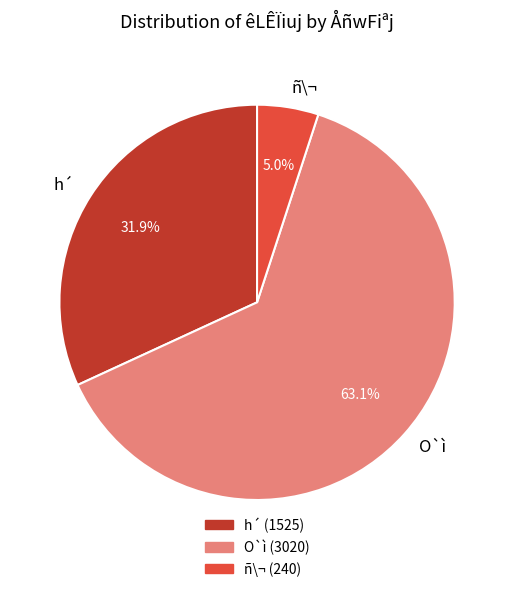

What percentage is the ñ\¬ slice, to the nearest percent?

5%